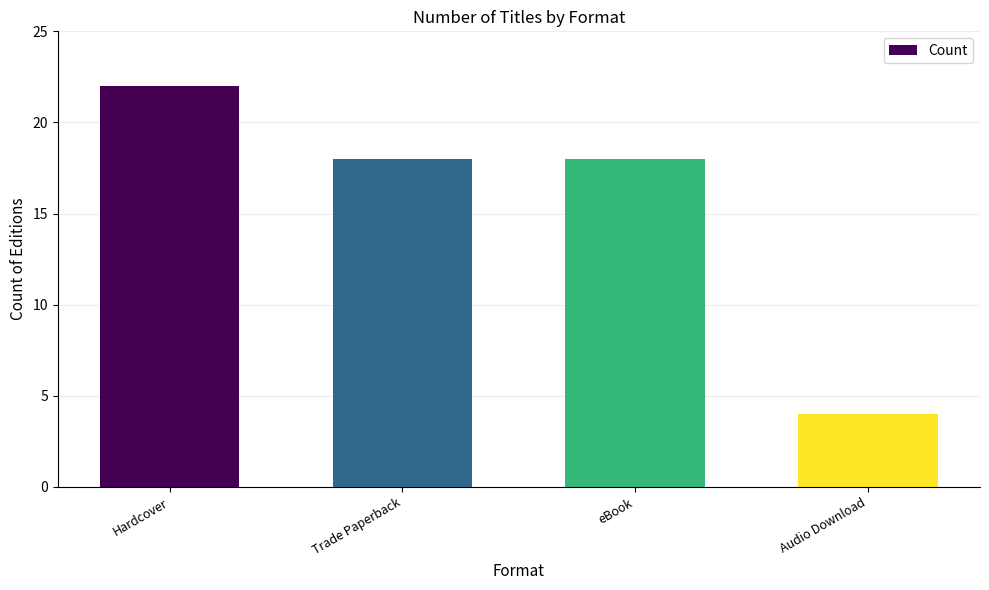

What is the smallest value displayed?

4